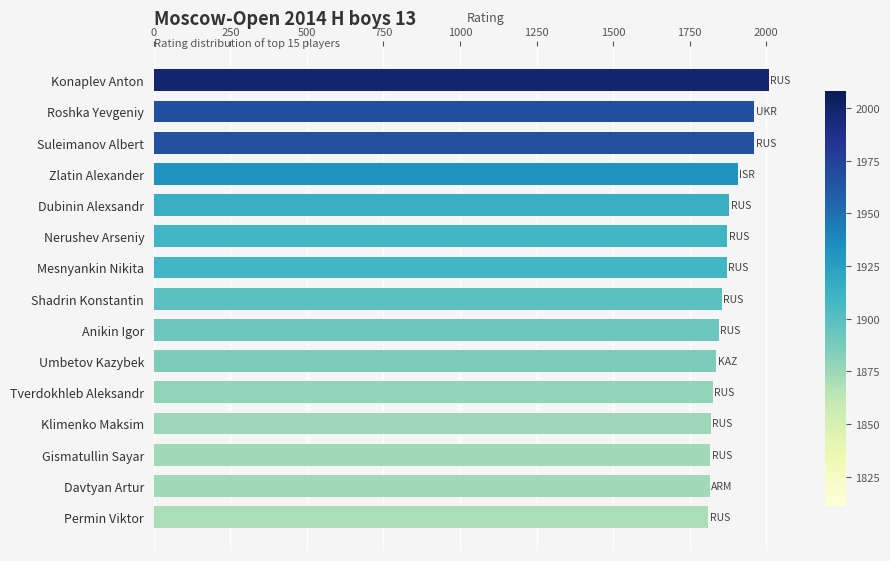

What is the ratio of the value at Dubinin Alexsandr to the value at Anikin Igor?

1.0